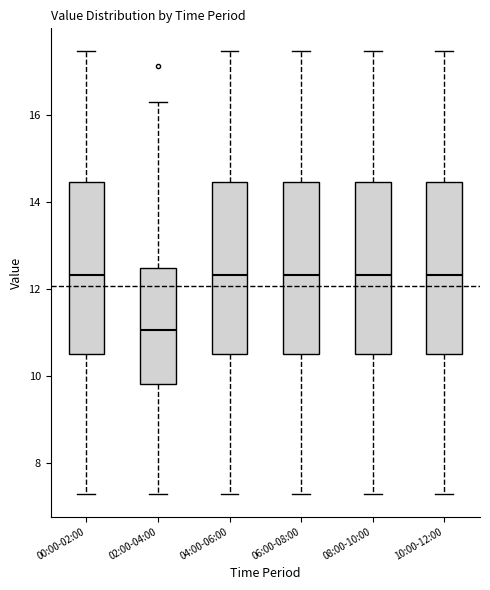

Reading left to right, transcribe this box plot: for each box, give where its median line is, the range the box spans, and where its two whiskers end, as read against the y-axis. The values are not printed on the chart, so give them approximately, as read against the axis.

00:00-02:00: median 12.4, box 10.6 to 14.4, whiskers 7.2 to 17.4
02:00-04:00: median 11.0, box 9.8 to 12.4, whiskers 7.2 to 16.4
04:00-06:00: median 12.4, box 10.6 to 14.4, whiskers 7.2 to 17.4
06:00-08:00: median 12.4, box 10.6 to 14.4, whiskers 7.2 to 17.4
08:00-10:00: median 12.4, box 10.6 to 14.4, whiskers 7.2 to 17.4
10:00-12:00: median 12.4, box 10.6 to 14.4, whiskers 7.2 to 17.4